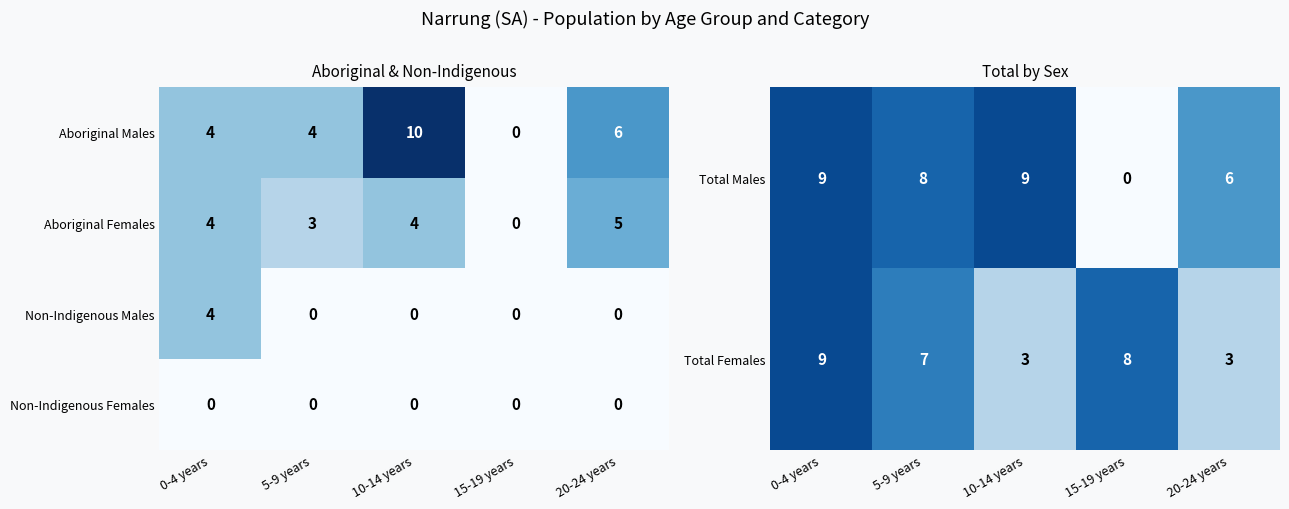

The Non-Indigenous Males series shows 3 at 10-14 years. True or false?

False